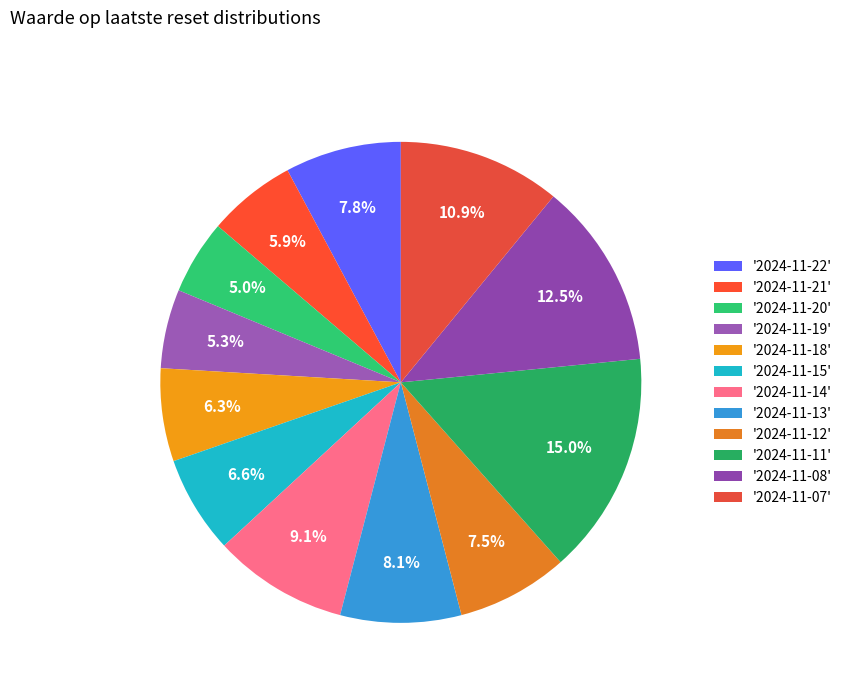

How many segments does this pie chart have?

12